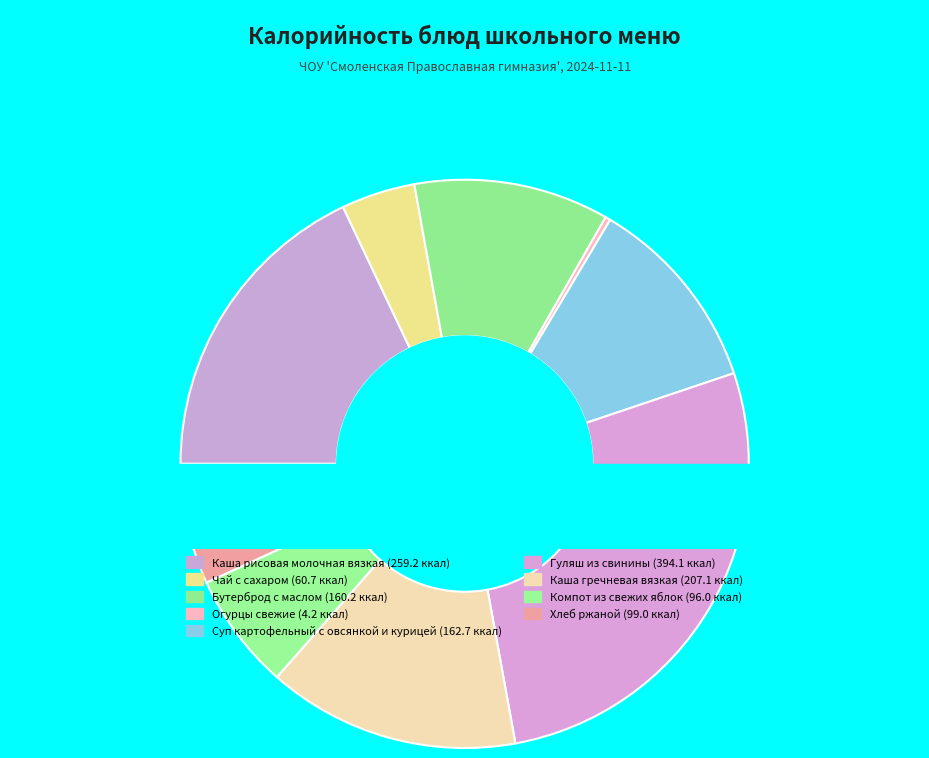

What is the smallest slice in the pie chart?

Огурцы свежие